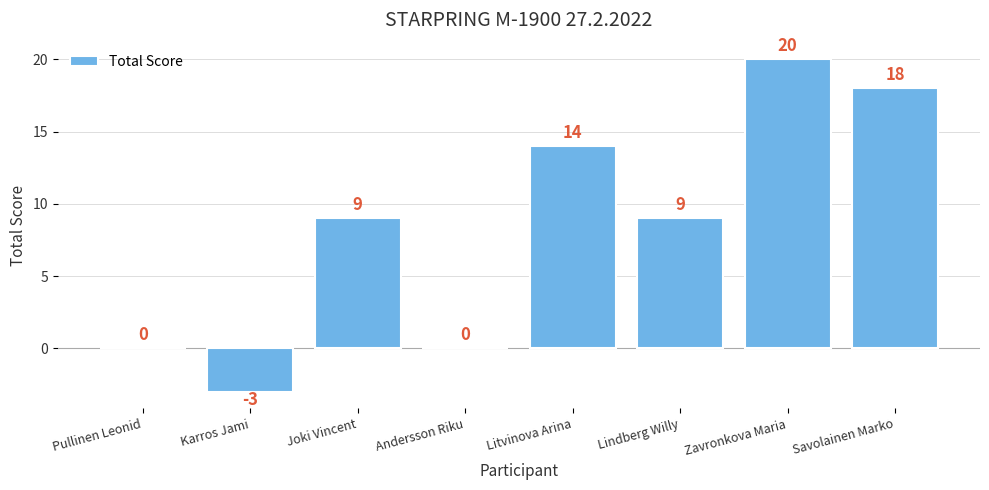

Reading right to left, list all the values displayed in this chart.

Savolainen Marko=18	Zavronkova Maria=20	Lindberg Willy=9	Litvinova Arina=14	Andersson Riku=0	Joki Vincent=9	Karros Jami=-3	Pullinen Leonid=0